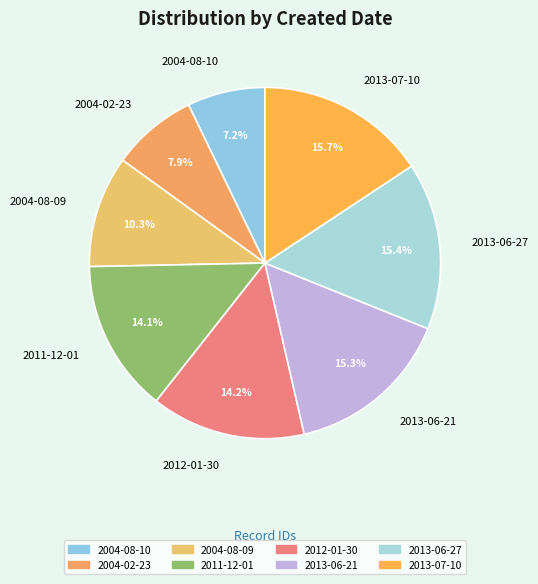

Does 2004-02-23 account for over 50% of the chart?

No